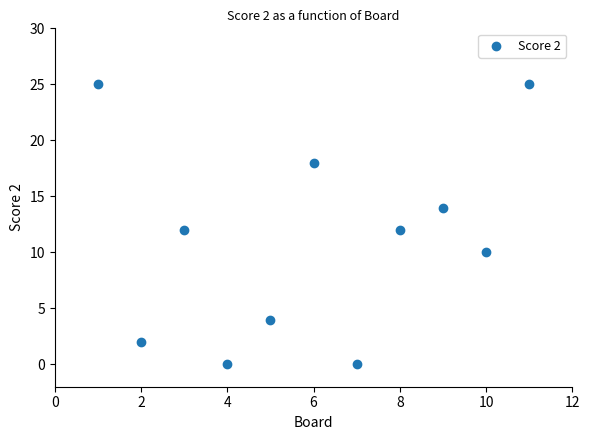

What is the range of Y values (max minus min)?

25